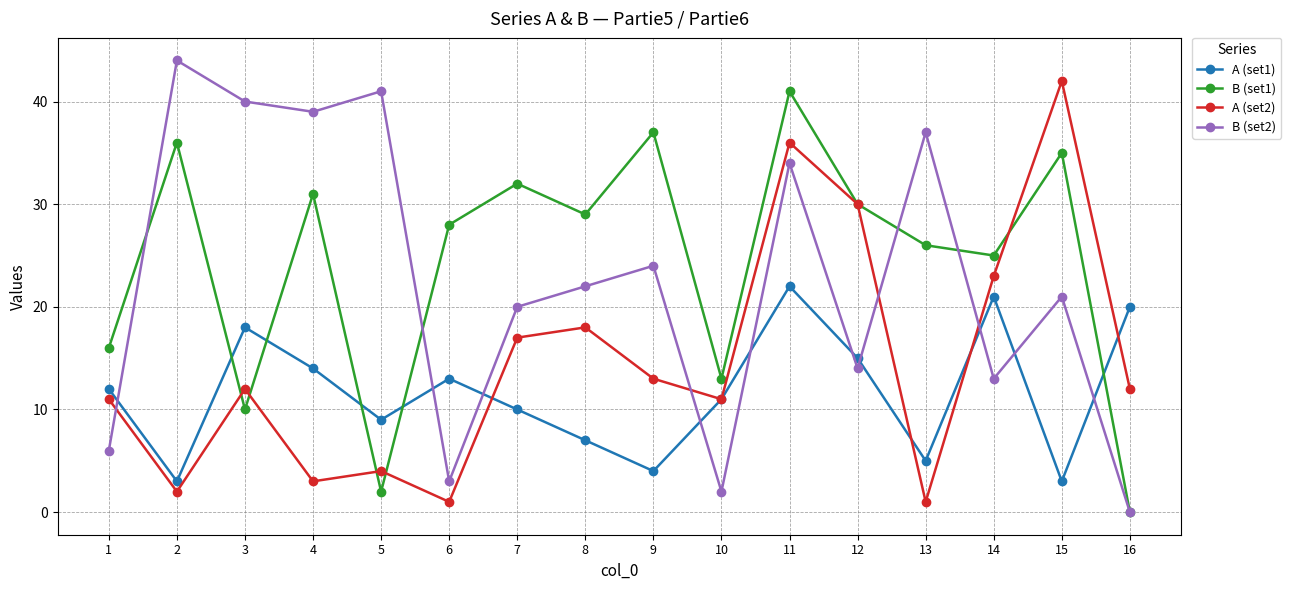

Which series changed the most between 4 and 6?

B (set2)